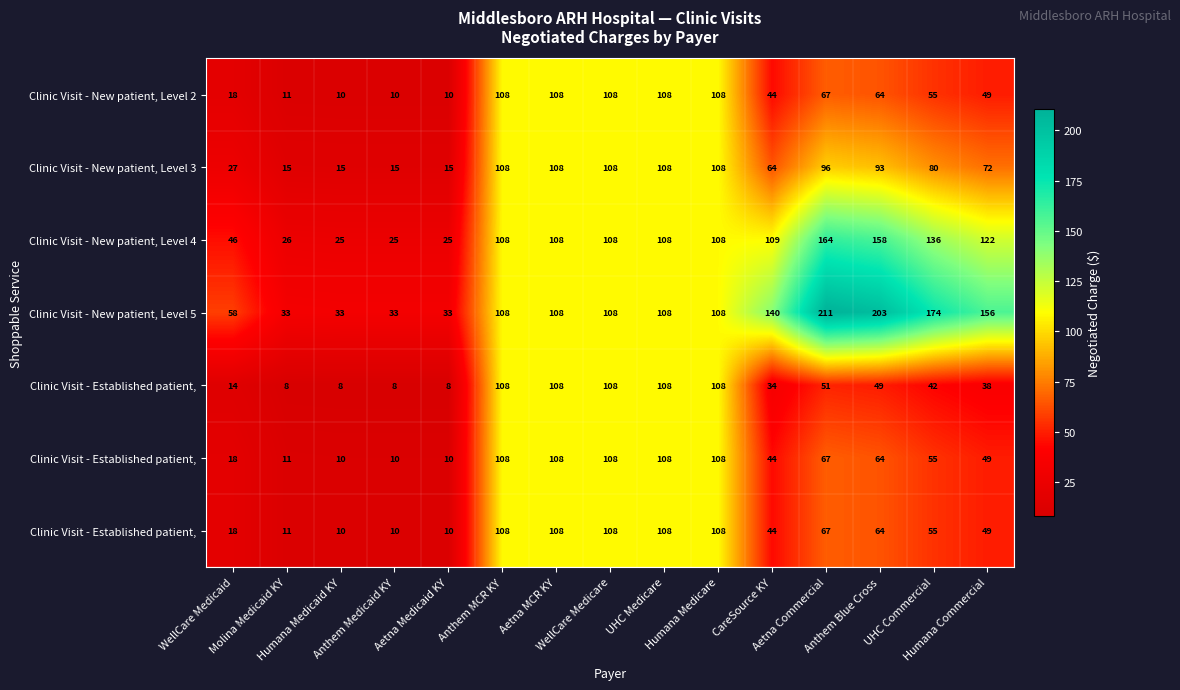

What is the total value across all series at WellCare Medicare?

758.8